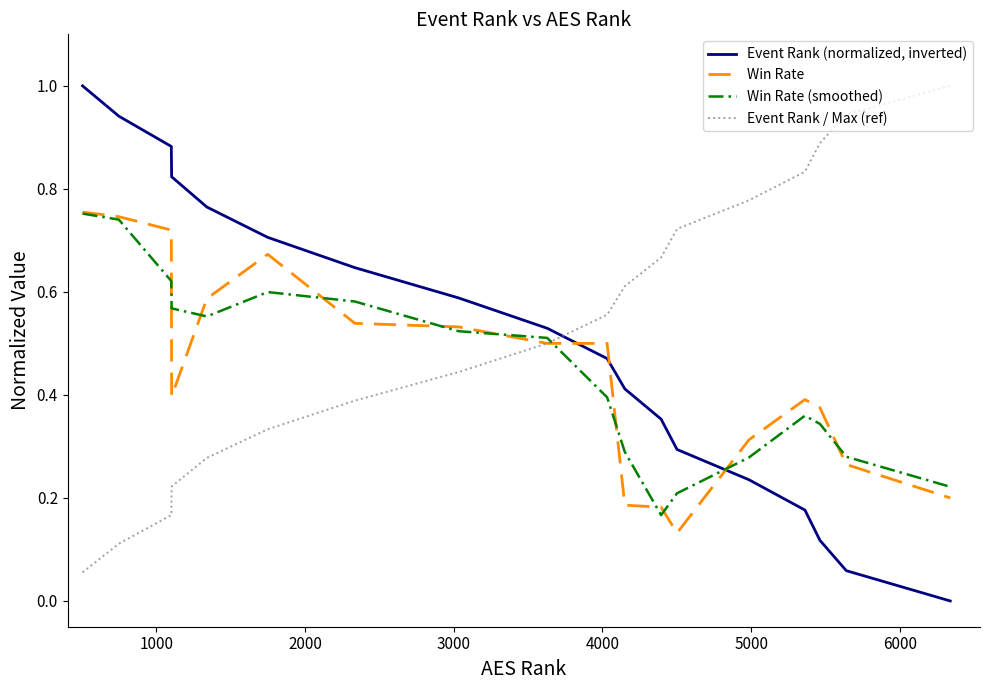

What is the greatest value displayed?

1.0